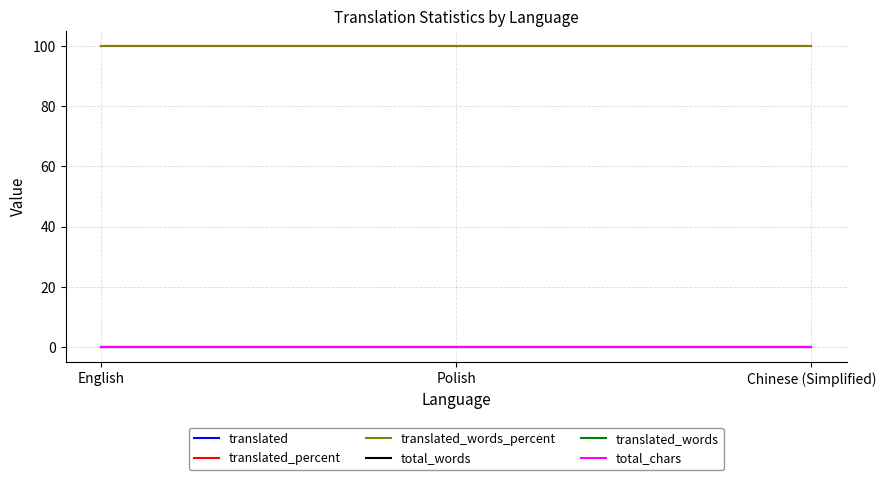

Rank the series at Polish from lowest to highest value.

translated, total_words, translated_words, total_chars, translated_percent, translated_words_percent